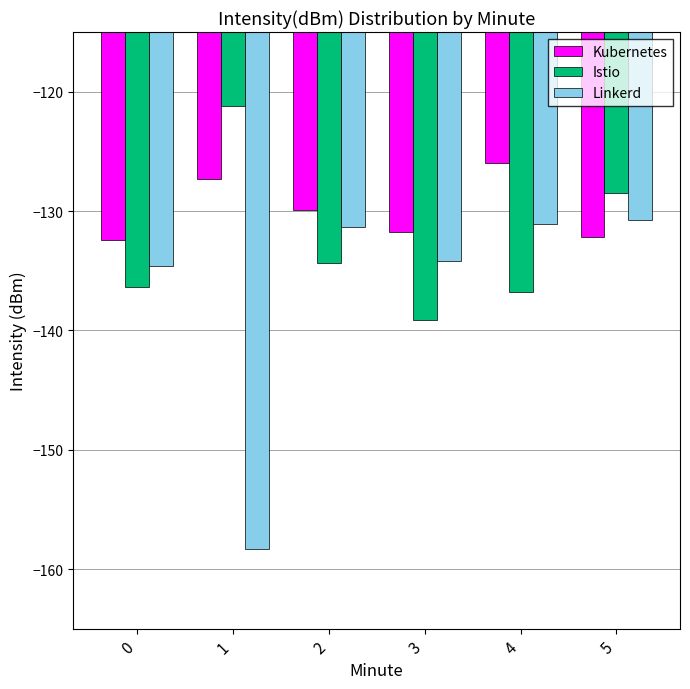

What is the value of the Linkerd bar at the 3rd from the left?

-131.3